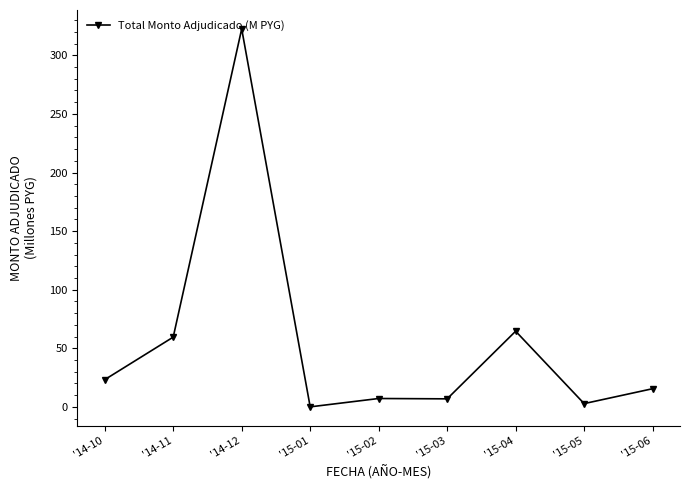

How many data points does each series have?

9